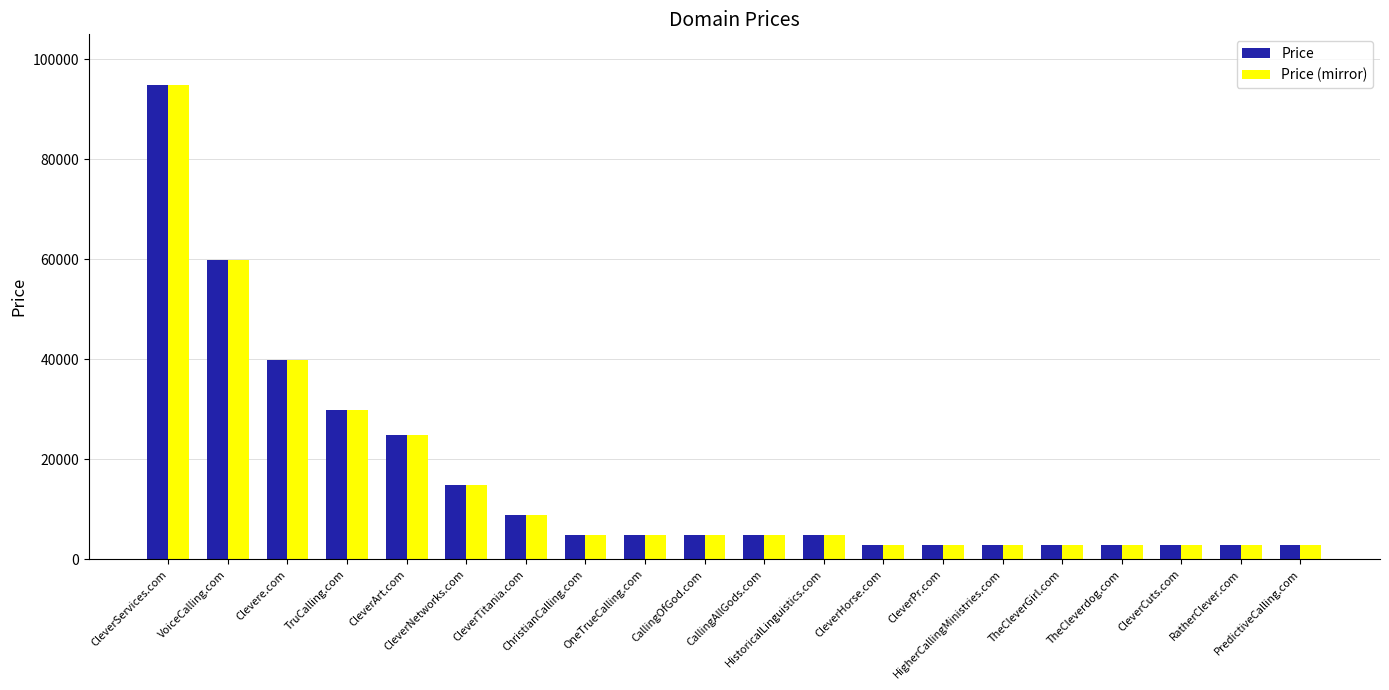

What is the difference between the second highest and second lowest values in the Price series?

57000